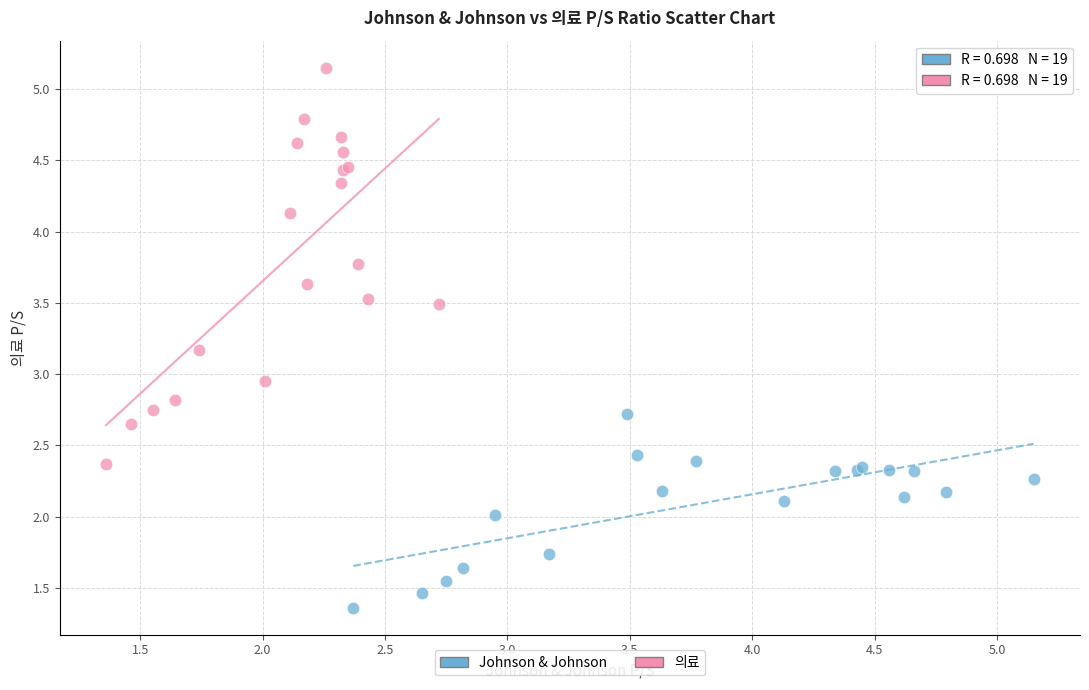

Which series has the largest Y range (max minus min)?

의료